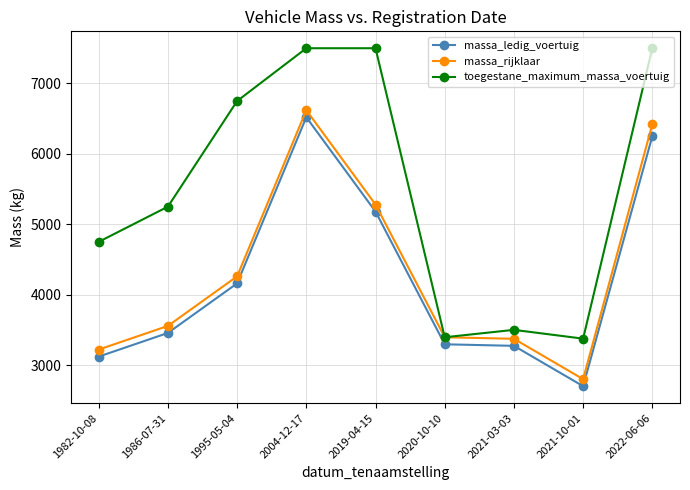

What is the maximum value for massa_rijklaar?

6620